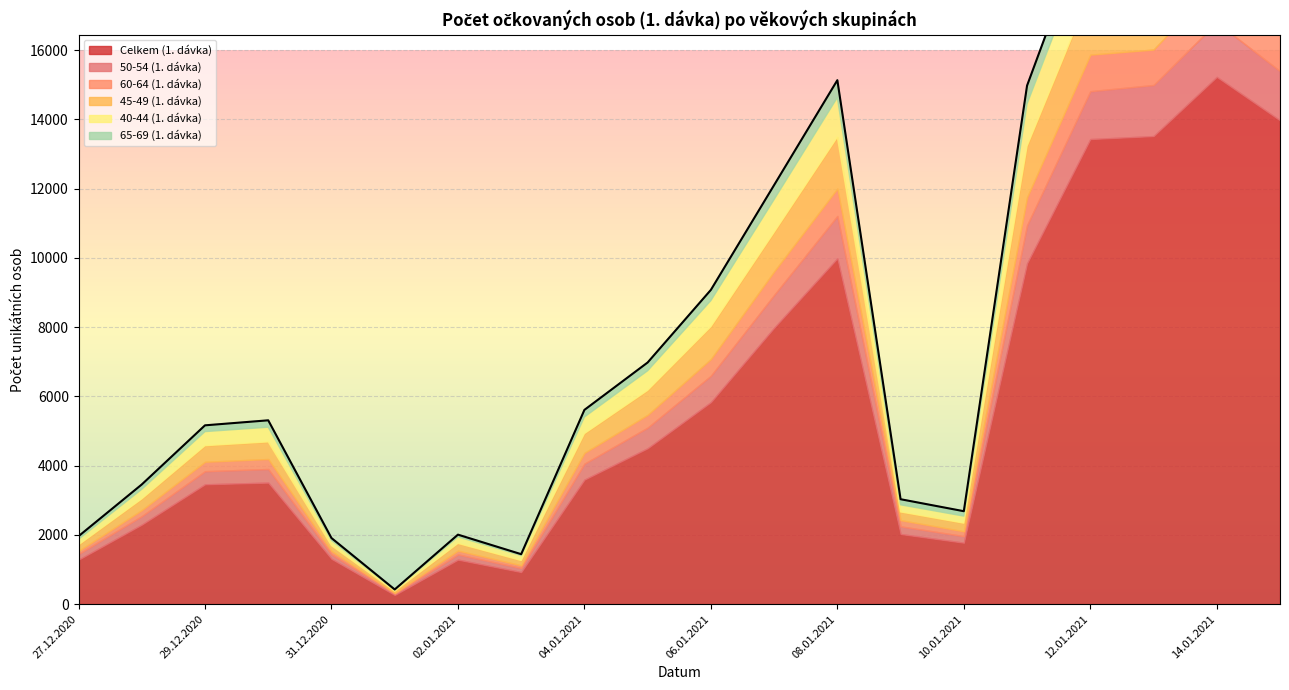

What are all the series names shown in the legend?

Celkem (1. dávka), 50-54 (1. dávka), 60-64 (1. dávka), 45-49 (1. dávka), 40-44 (1. dávka), 65-69 (1. dávka)